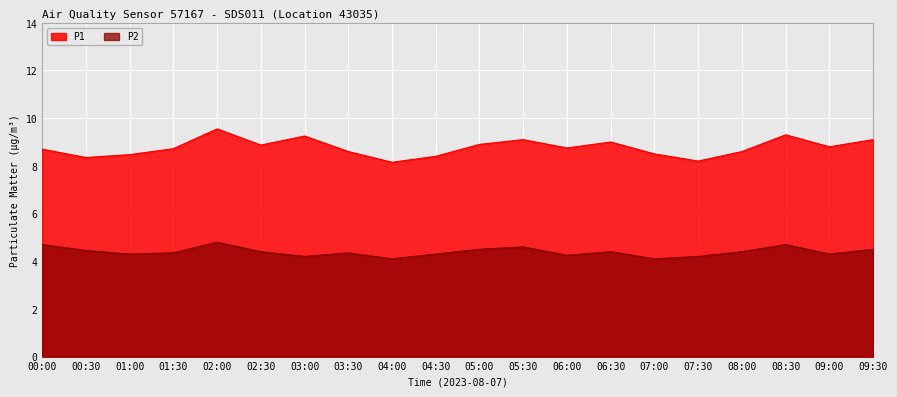

How many distinct data groups are displayed?

2